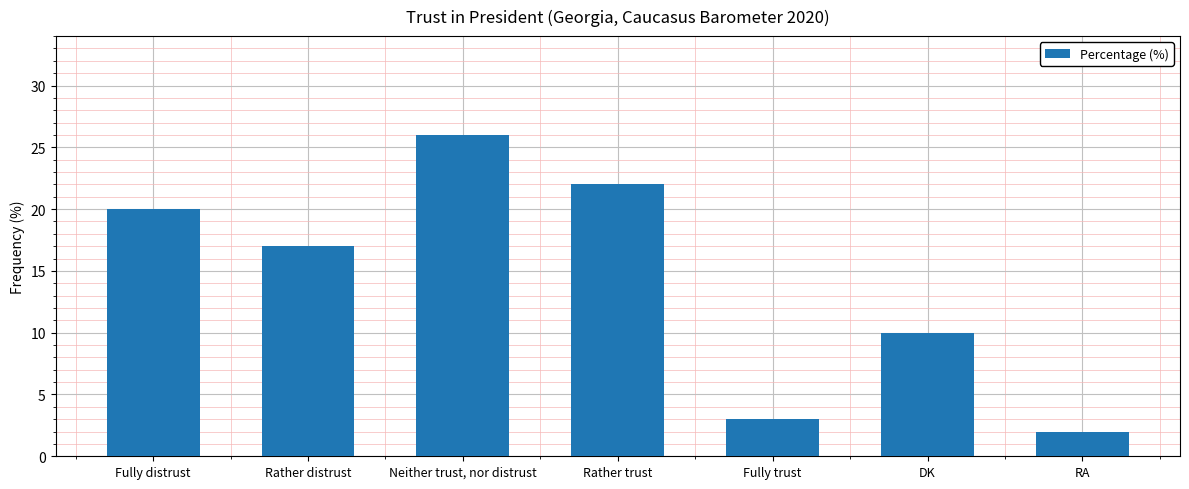

Is it true that the value at Rather trust is 22?

True